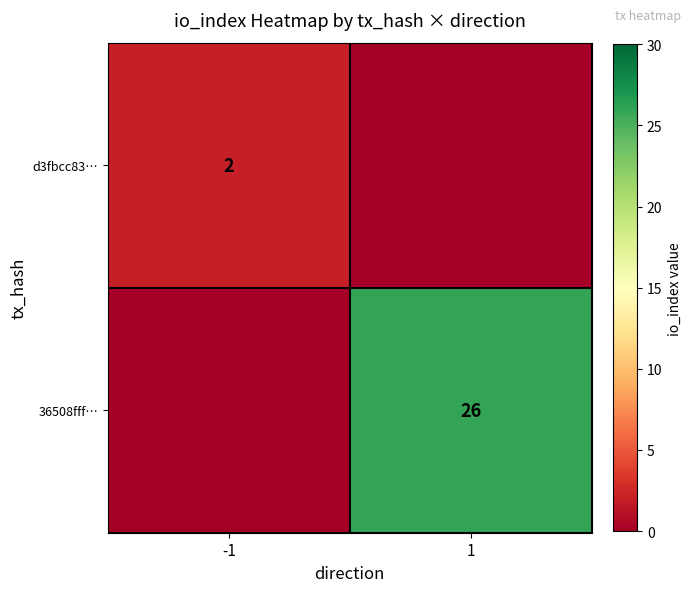

Is it true that 36508fff… equals 38 at 1?

False